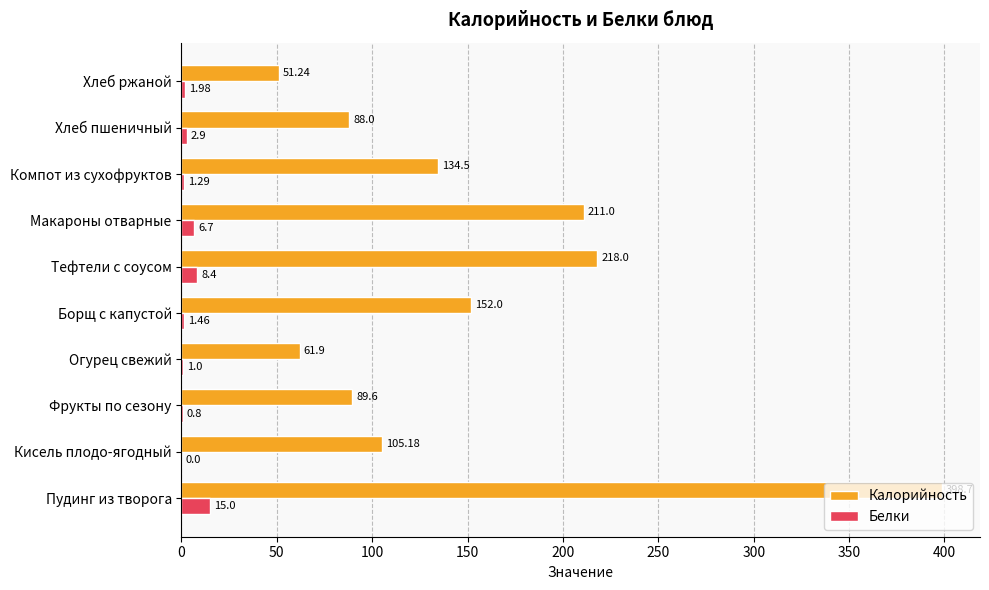

How many data points in Калорийность are above 134?

5